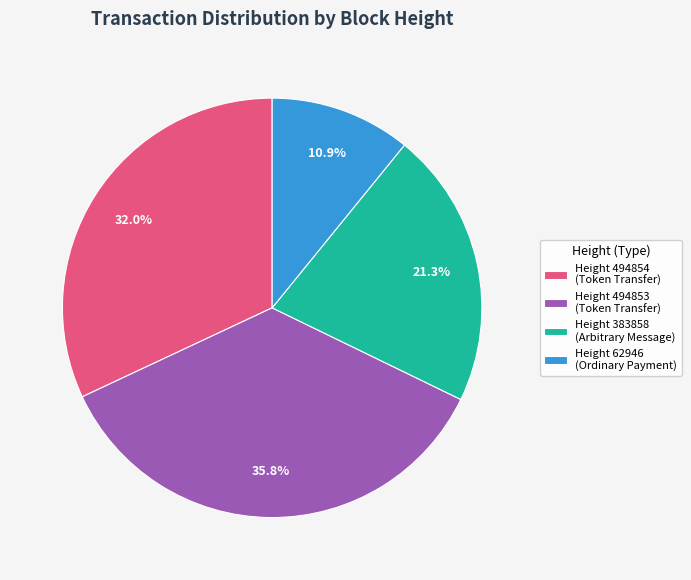

Which category has the smallest portion of the pie?

Height 62946 (Ordinary Payment)